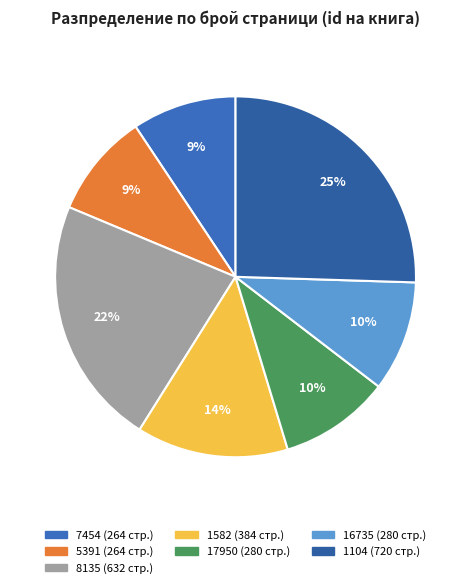

Is the sum of 17950 and 16735 greater than half?

No